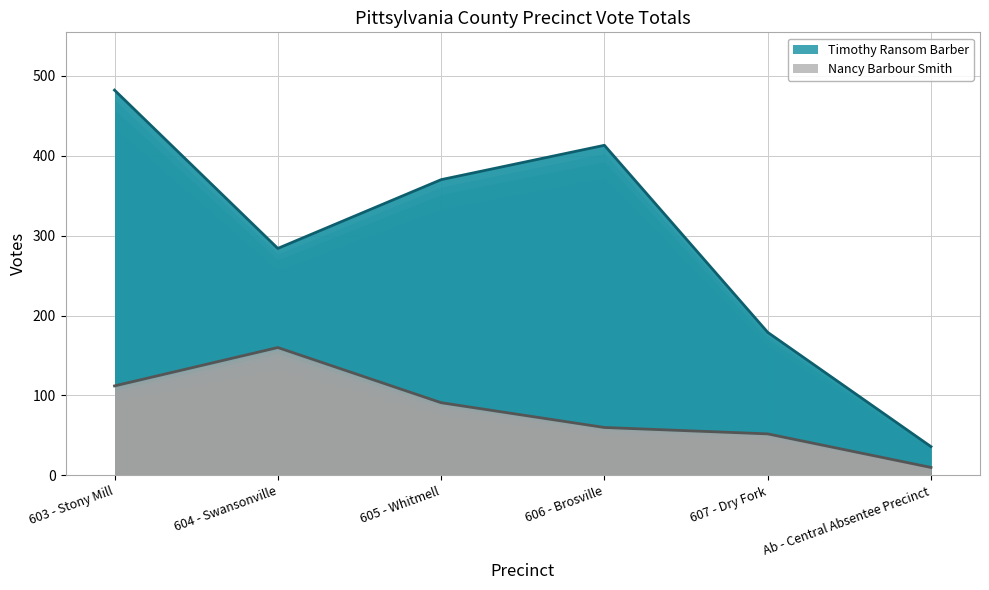

The Nancy Barbour Smith series shows 112 at 603 - Stony Mill. True or false?

True